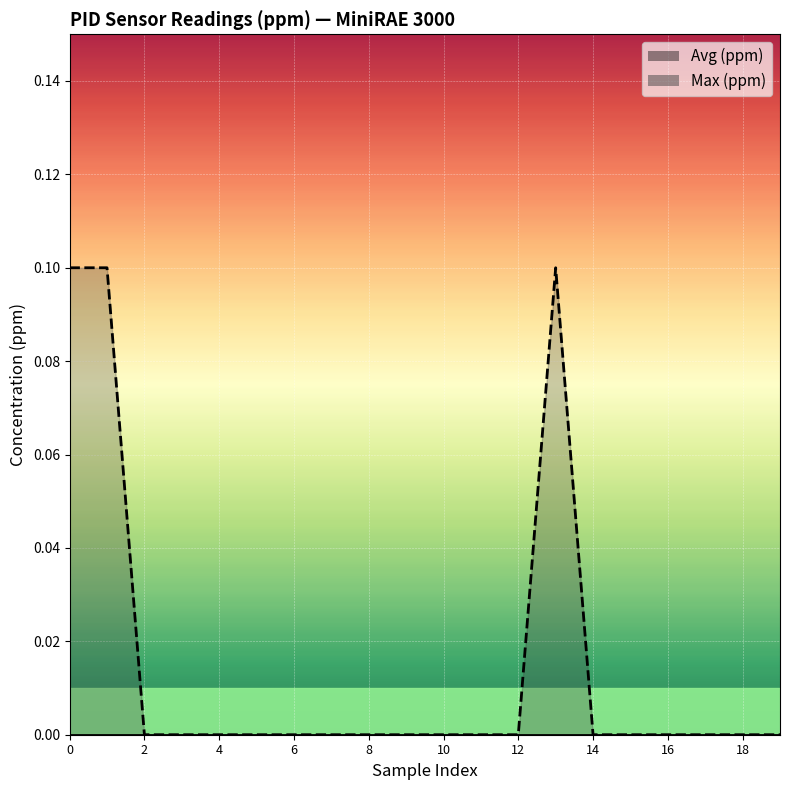

At which label is the value closest to 0?

2